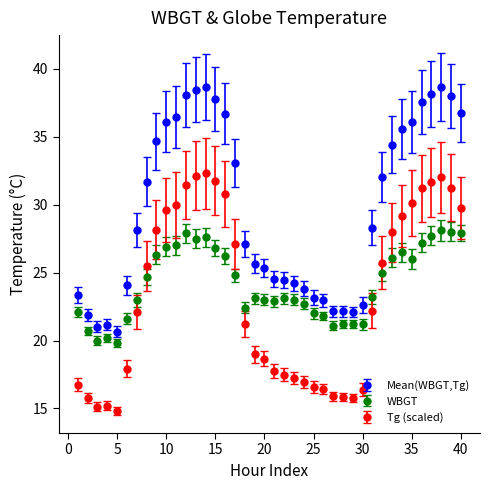

What is the greatest value displayed?

38.7